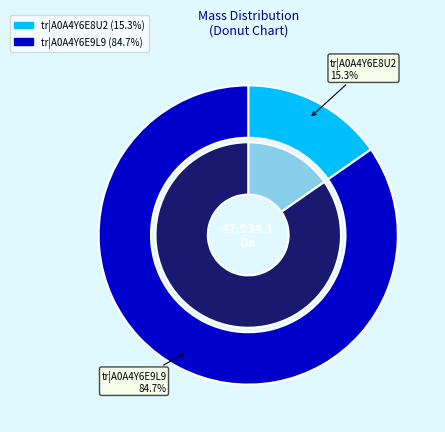

Rank the categories by value from highest to lowest.

tr|A0A4Y6E9L9, tr|A0A4Y6E8U2